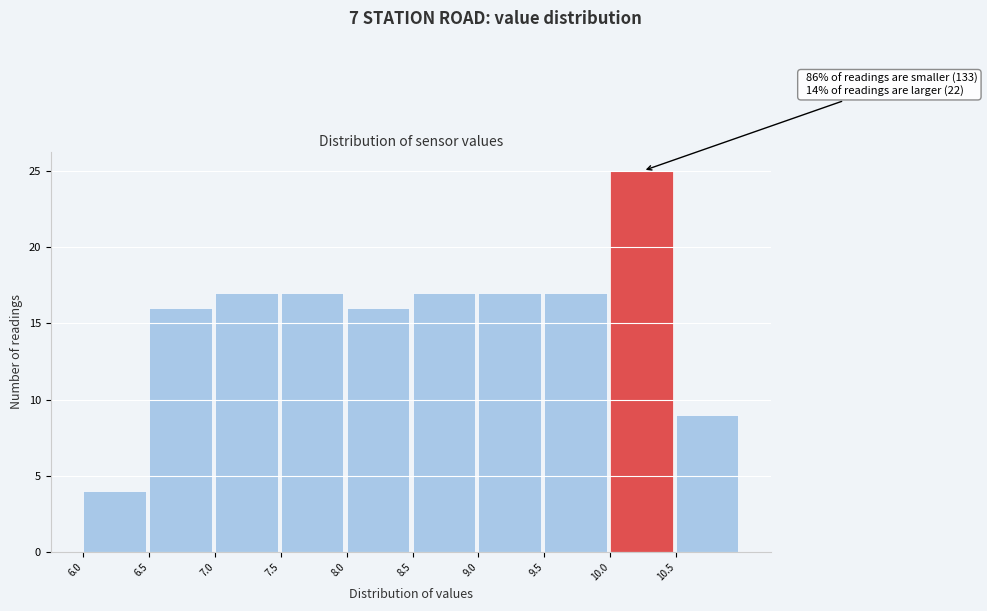

Which range on the x-axis has the tallest bar?

10.0 to 10.5